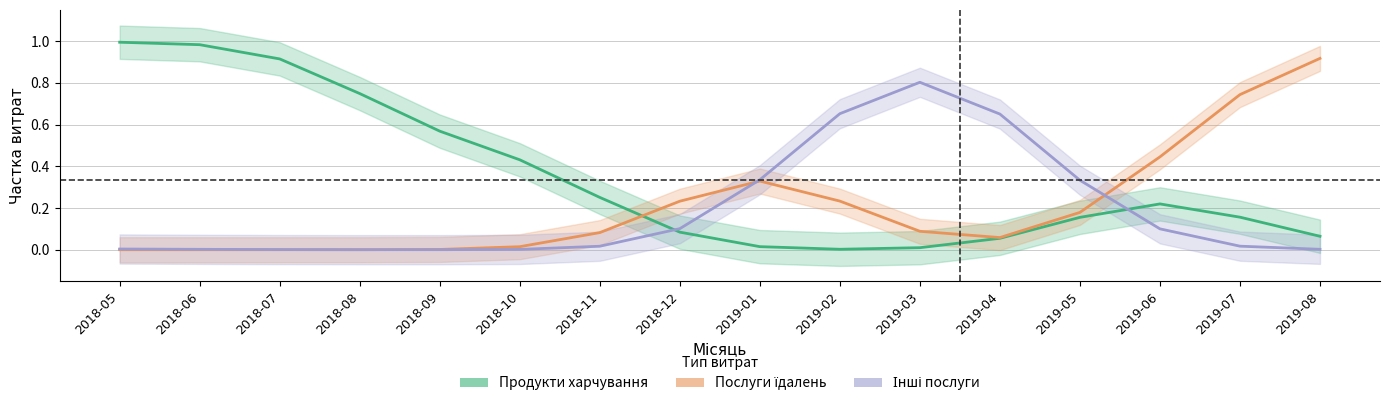

The value of Послуги їдалень at 2018-09 is 0.0. True or false?

False